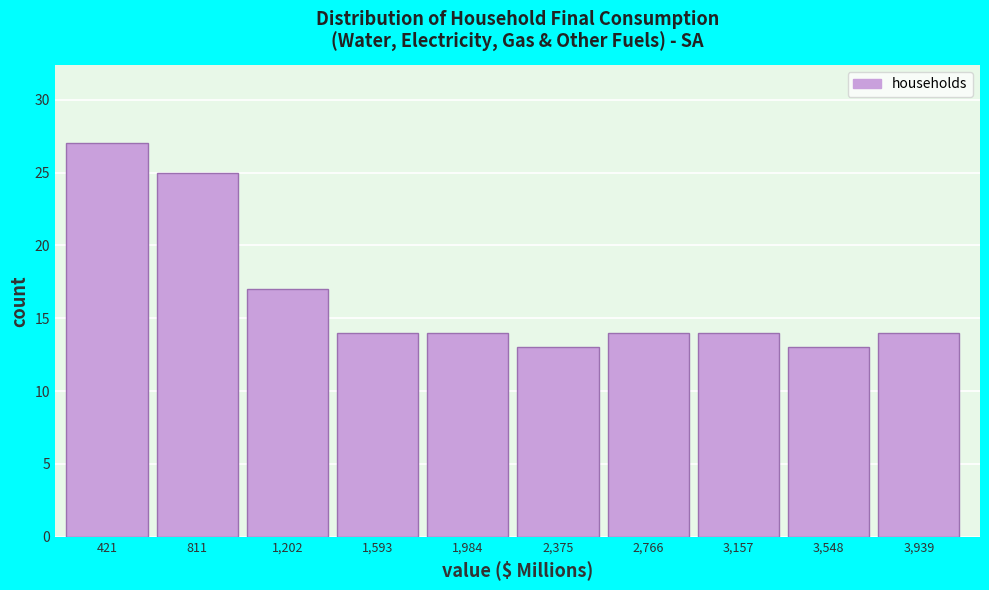

Reading right to left, extract all data points from this chart.

14	13	14	14	13	14	14	17	25	27